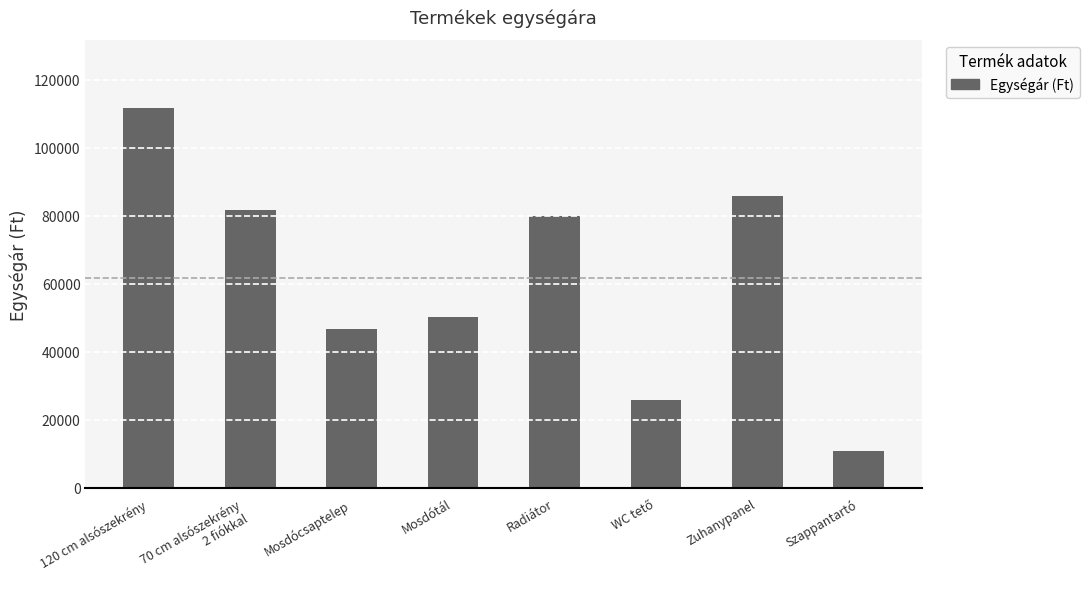

Approximately how many times larger is the value at 70 cm alsószekrény
2 fiókkal compared to 120 cm alsószekrény?

0.7